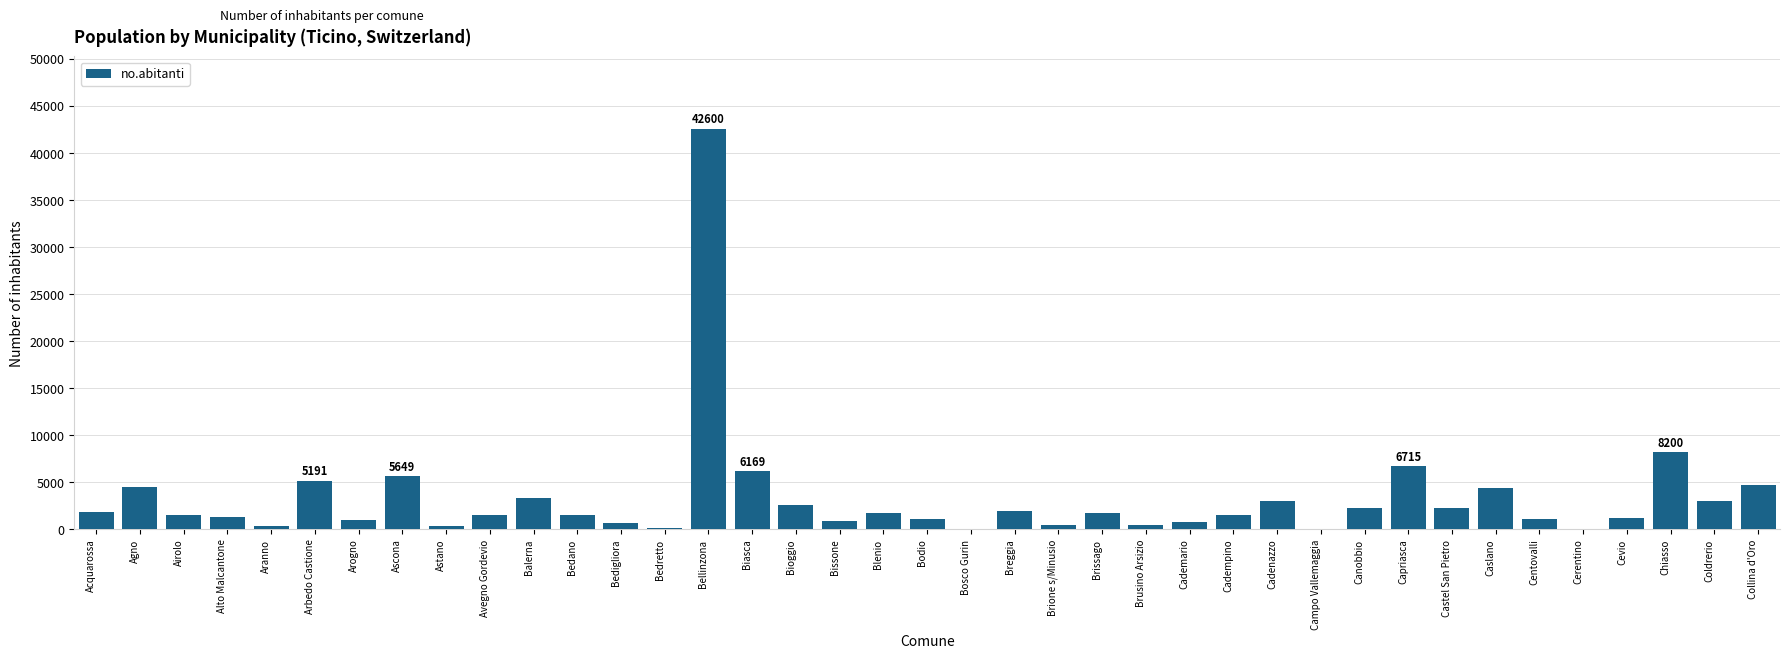

What value does the data have at Airolo, to the nearest 50?

1500